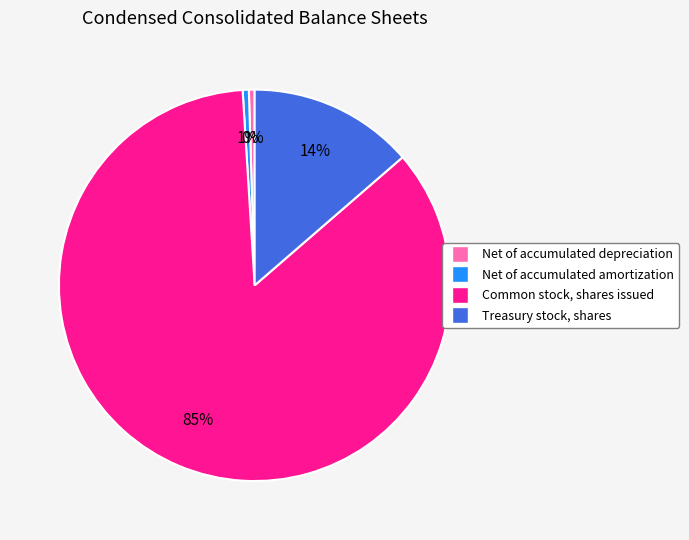

Rank the categories by value from highest to lowest.

Common stock, shares issued, Treasury stock, shares, Net of accumulated amortization, Net of accumulated depreciation